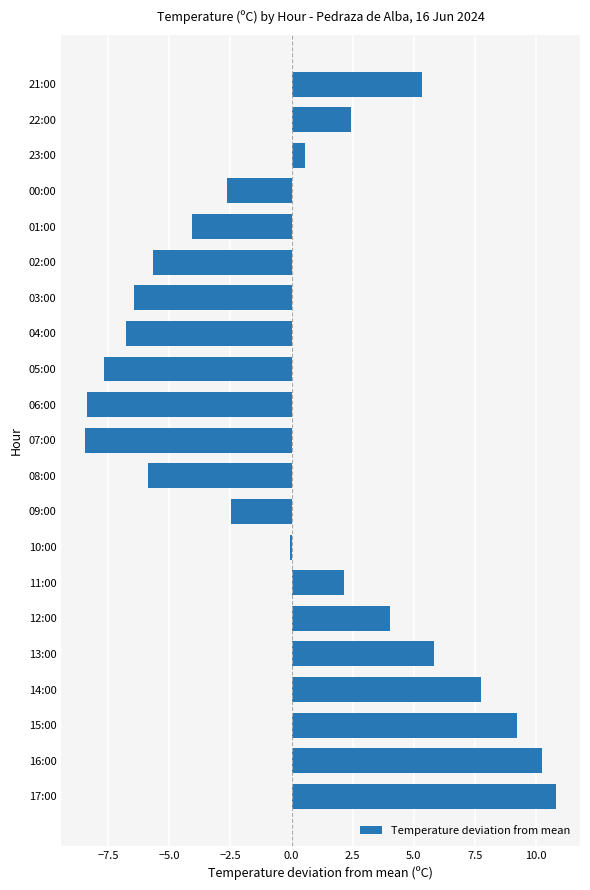

Reading bottom to top, list all the values displayed in this chart.

17:00=10.8	16:00=10.2	15:00=9.2	14:00=7.7	13:00=5.8	12:00=4.0	11:00=2.1	10:00=-0.1	09:00=-2.5	08:00=-5.9	07:00=-8.5	06:00=-8.4	05:00=-7.7	04:00=-6.8	03:00=-6.5	02:00=-5.7	01:00=-4.1	00:00=-2.7	23:00=0.5	22:00=2.4	21:00=5.3